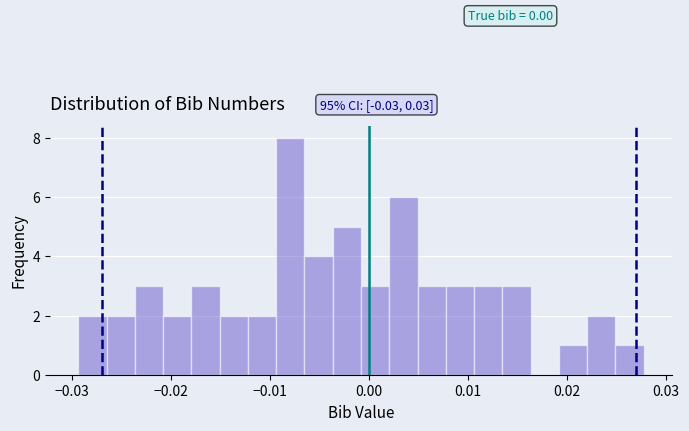

Around what value on the x-axis is the tallest bar? Give the approximate position of its centre, as read against the axis.

-0.008